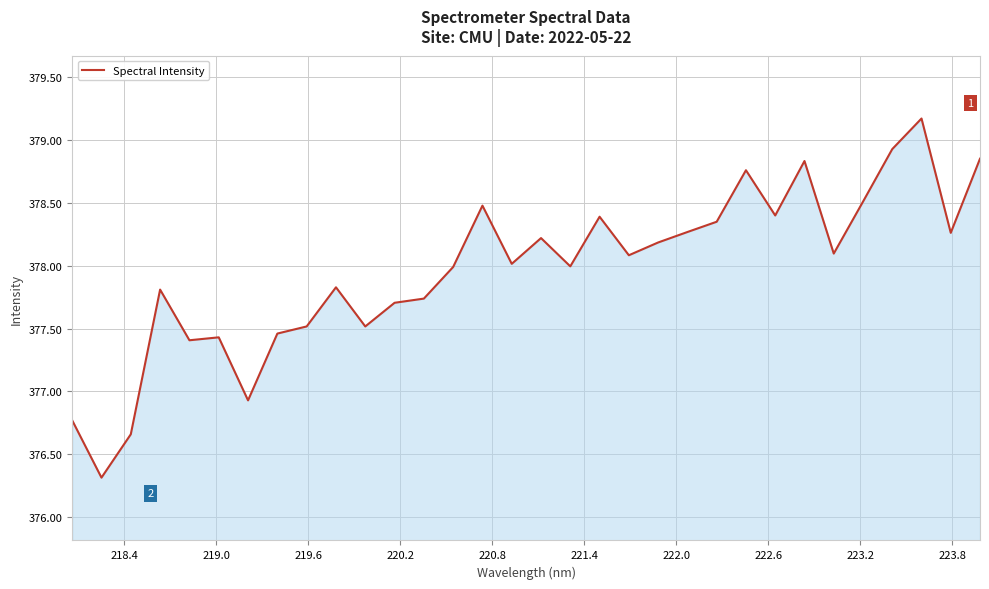

What is the difference between the maximum and minimum values?

2.9